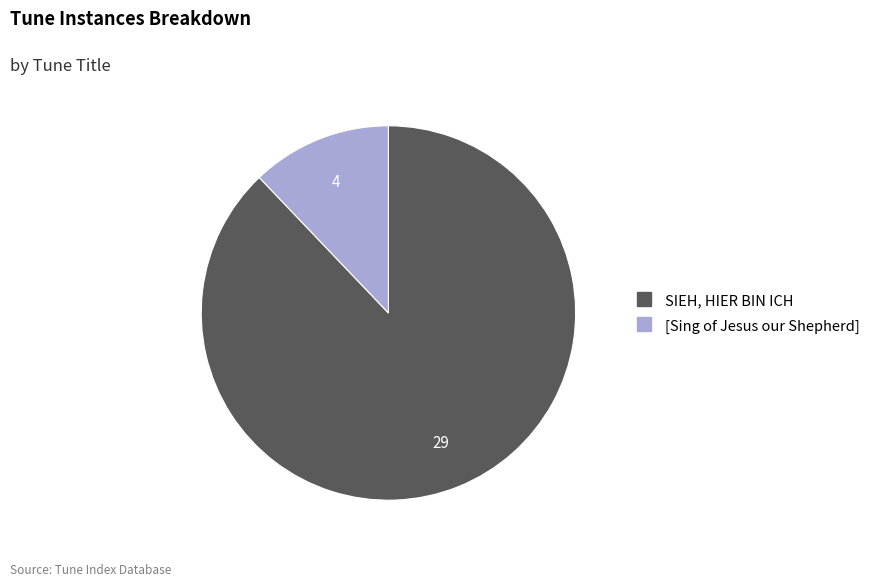

Which category accounts for the majority?

SIEH, HIER BIN ICH